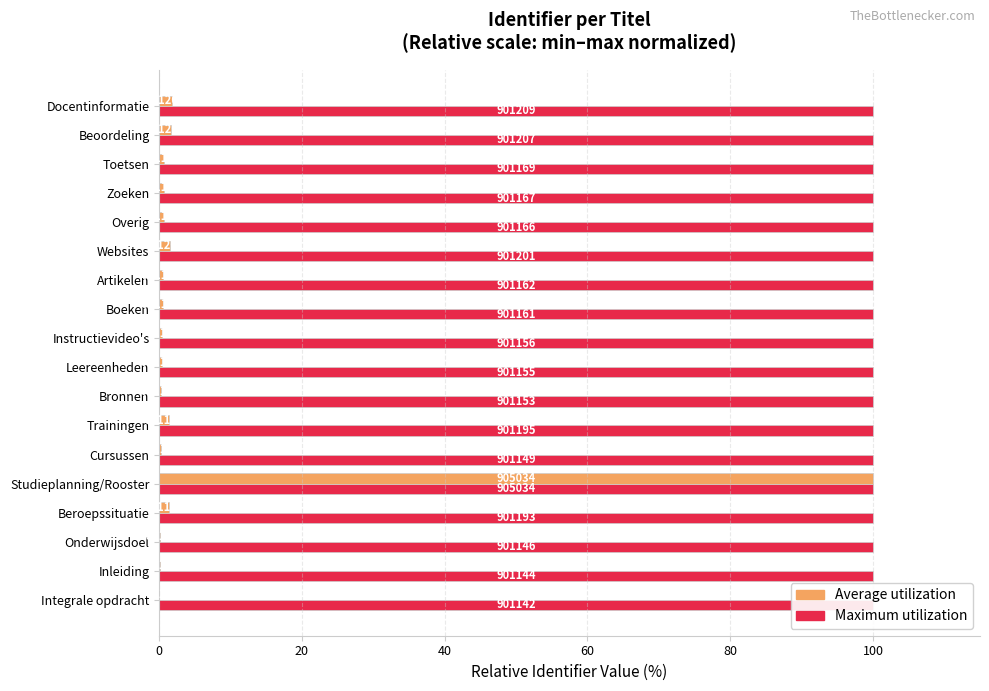

True or false: Average utilization has a value of 0.1 at 100.

False